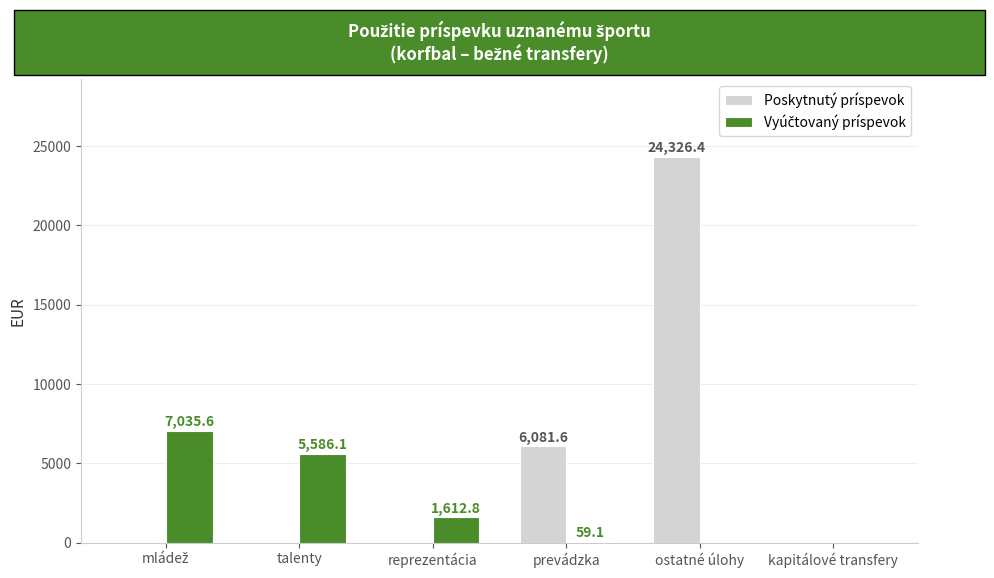

What is the total value across all series at reprezentácia?

1612.8